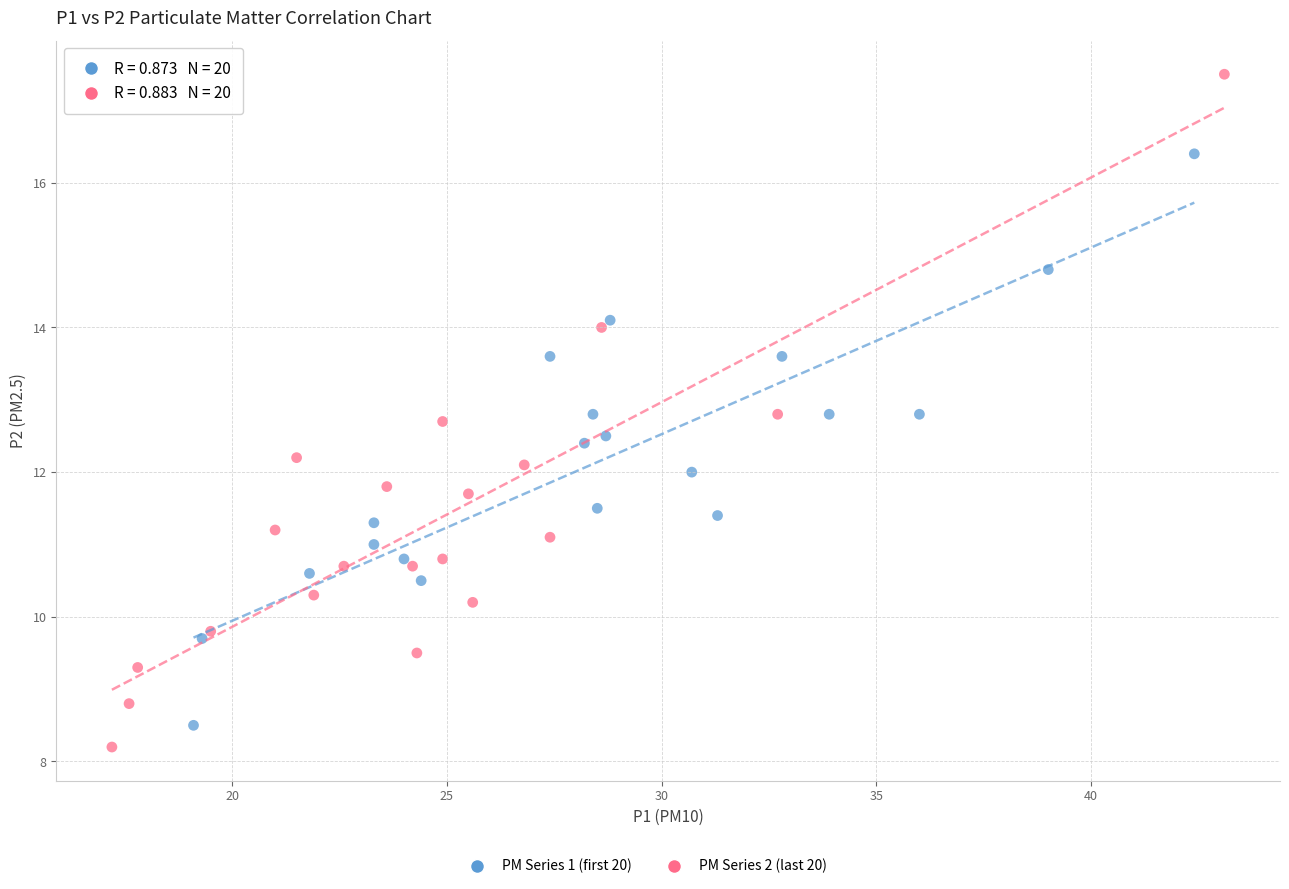

Which series has the largest Y range (max minus min)?

PM Series 2 (last 20)